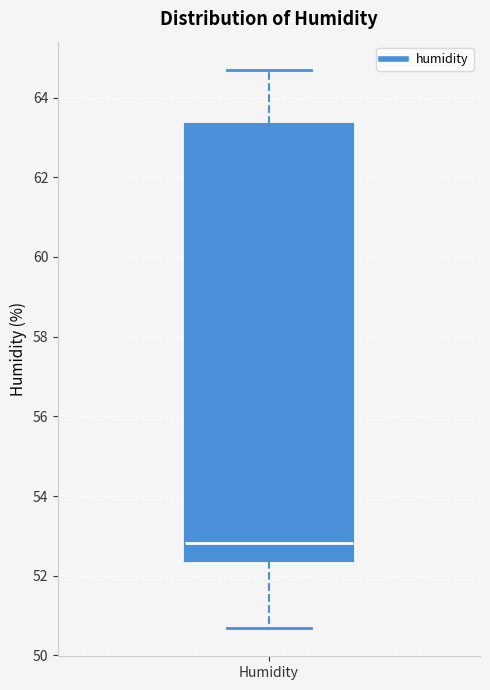

Transcribe this box plot: give where the median line is, the range the box spans, and where the two whiskers end, as read against the y-axis. The values are not printed on the chart, so give them approximately, as read against the axis.

median 52.8, box 52.4 to 63.4, whiskers 50.6 to 64.8